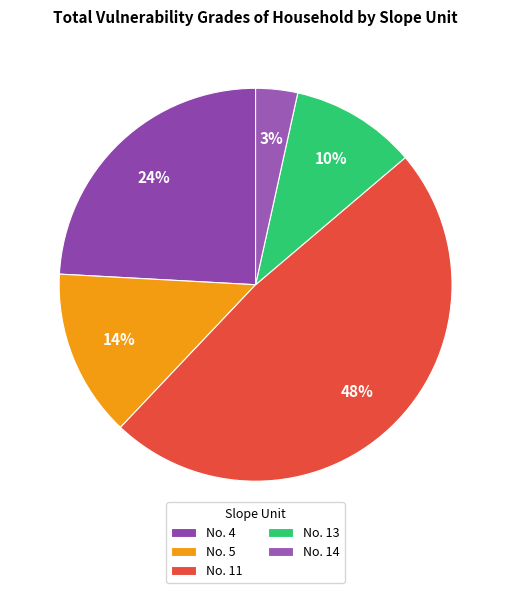

Which slice is the smallest?

No. 14